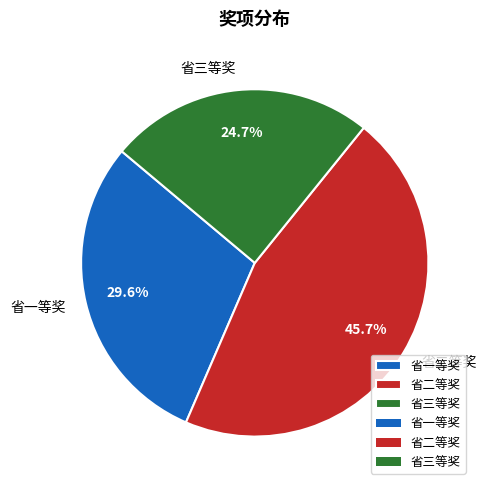

How many segments does this pie chart have?

3